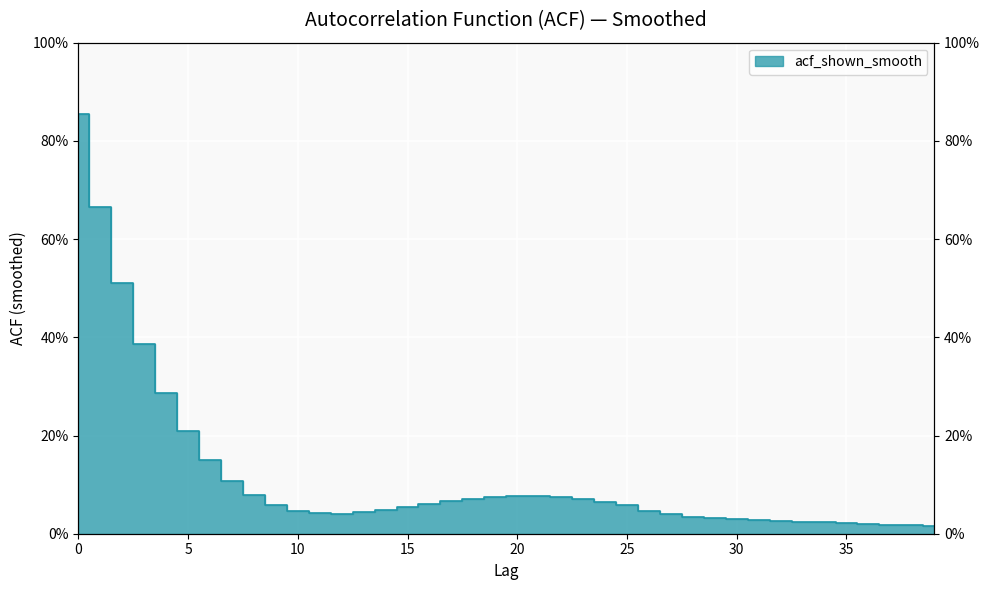

Rank the categories by value from highest to lowest.

0, 1, 2, 3, 4, 5, 6, 7, 8, 20, 21, 19, 22, 18, 23, 17, 24, 16, 9, 25, 15, 14, 10, 26, 13, 11, 12, 27, 28, 29, 30, 31, 32, 33, 34, 35, 36, 37, 38, 39